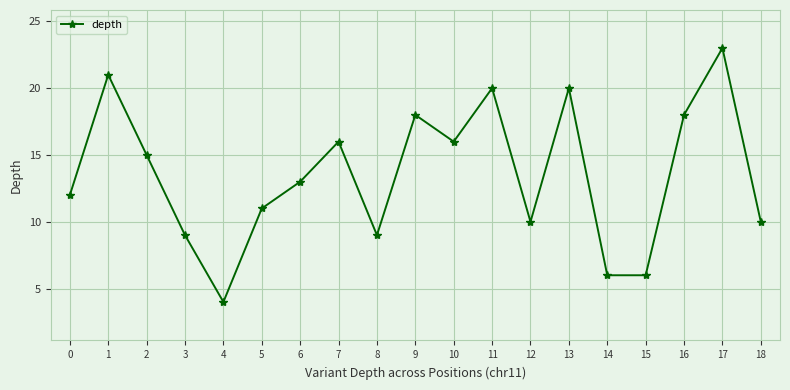

Reading left to right, transcribe all the data shown in this chart.

12	21	15	9	4	11	13	16	9	18	16	20	10	20	6	6	18	23	10